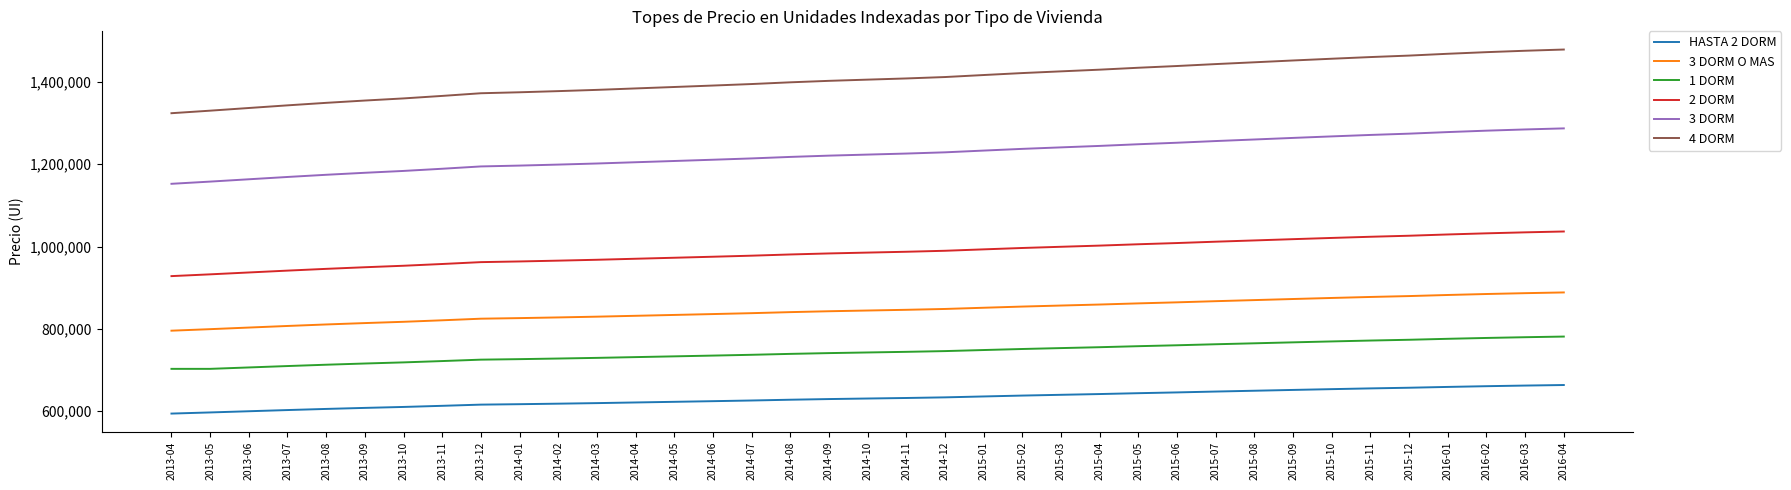

At 2015-06, list the series in order from smallest to largest.

HASTA 2 DORM, 1 DORM, 3 DORM O MAS, 2 DORM, 3 DORM, 4 DORM